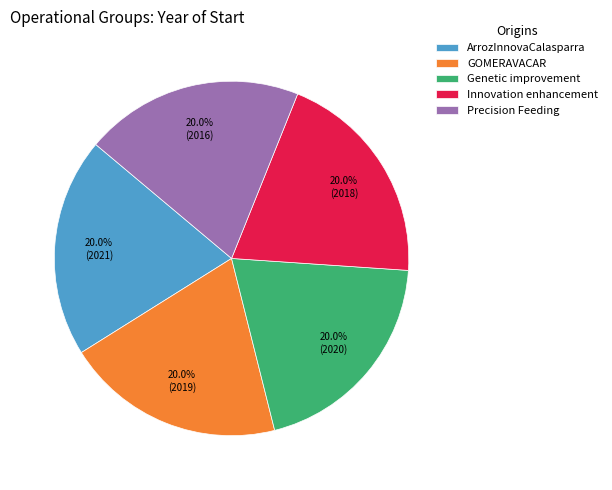

What is the ratio of the value at Genetic improvement to the value at GOMERAVACAR?

1.0